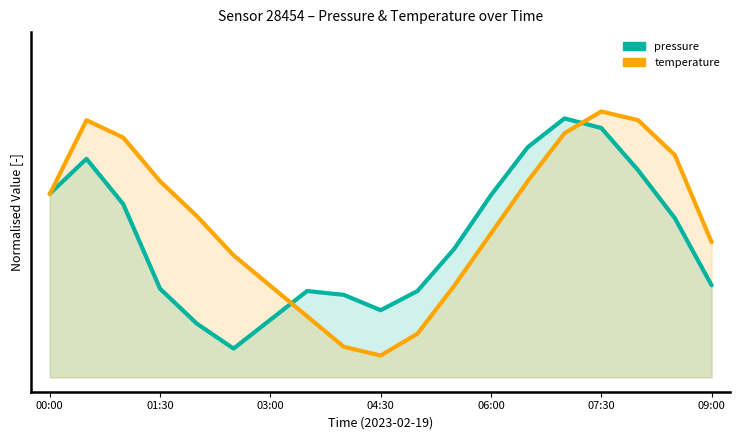

Does the chart display data point markers on the line(s)?

No